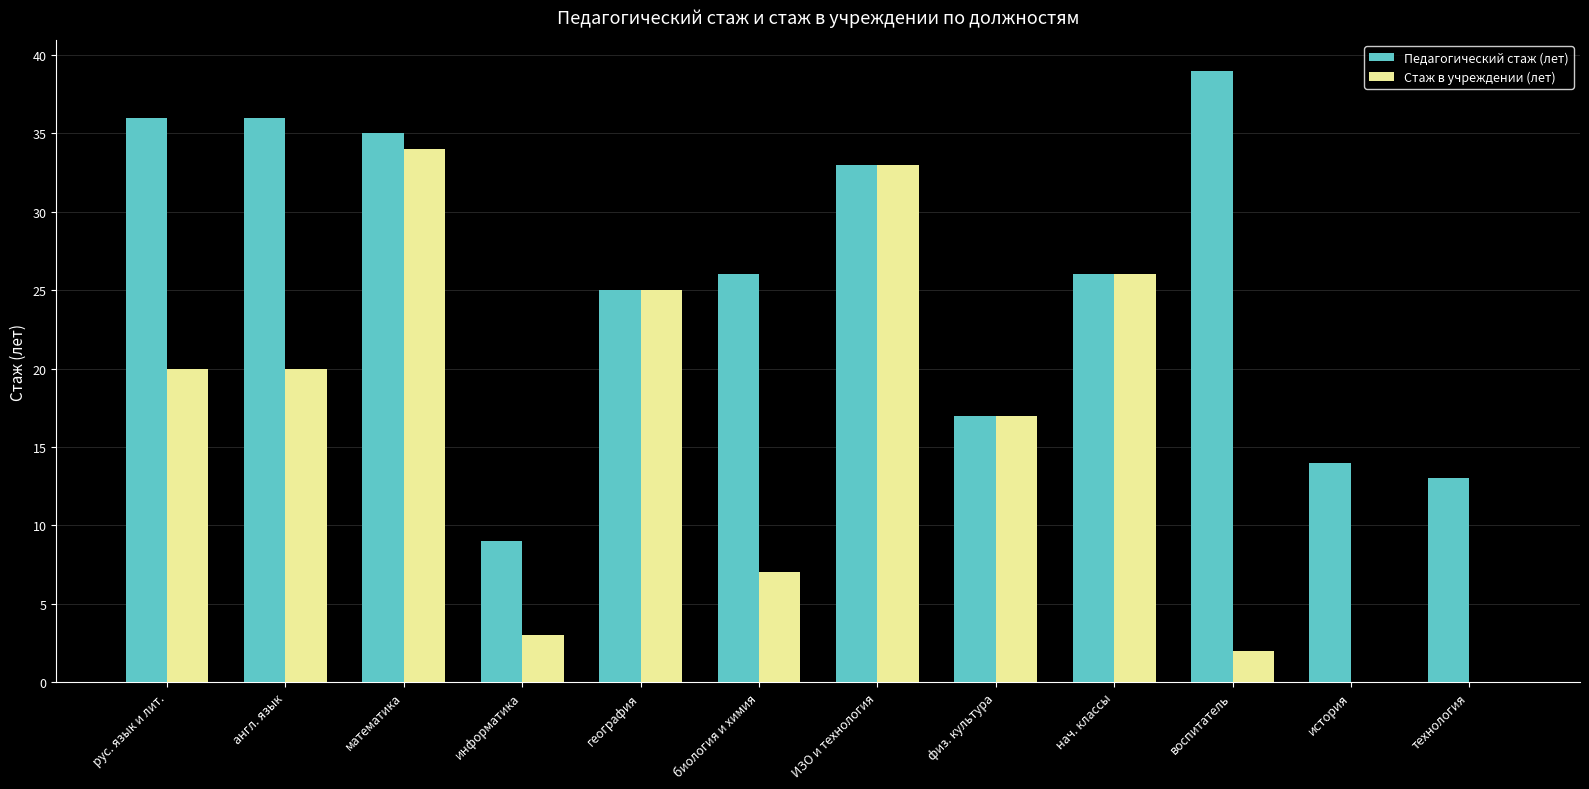

What is the sum of the Педагогический стаж (лет) values at история and география?

39